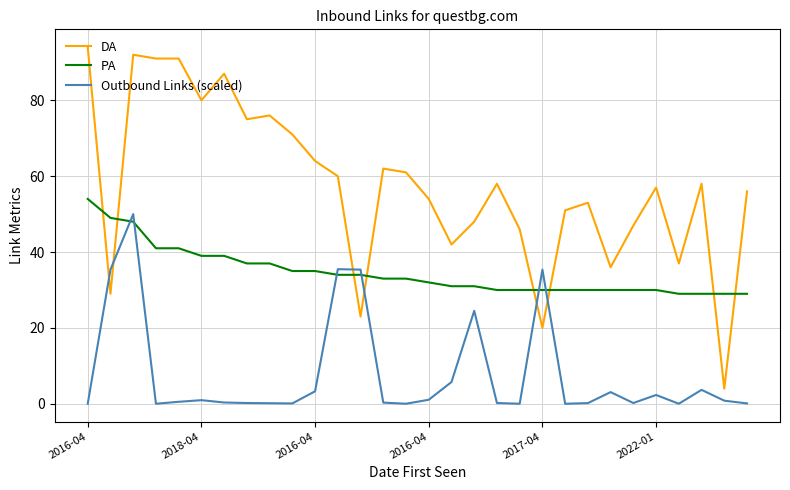

What is the difference between the maximum and minimum values in the Outbound Links (scaled) series?

50.0